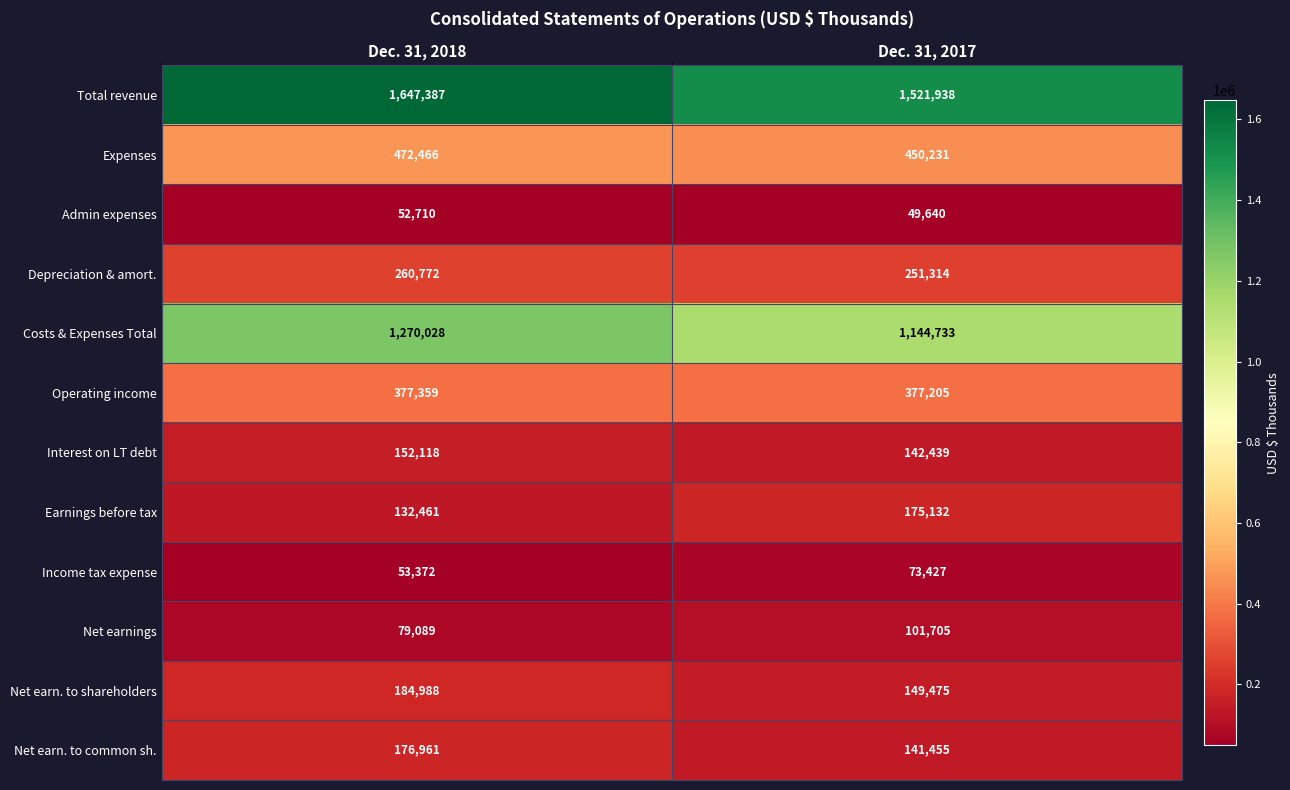

At Dec. 31, 2017, list the series in order from smallest to largest.

Admin expenses, Income tax expense, Net earnings, Net earn. to common sh., Interest on LT debt, Net earn. to shareholders, Earnings before tax, Depreciation & amort., Operating income, Expenses, Costs & Expenses Total, Total revenue